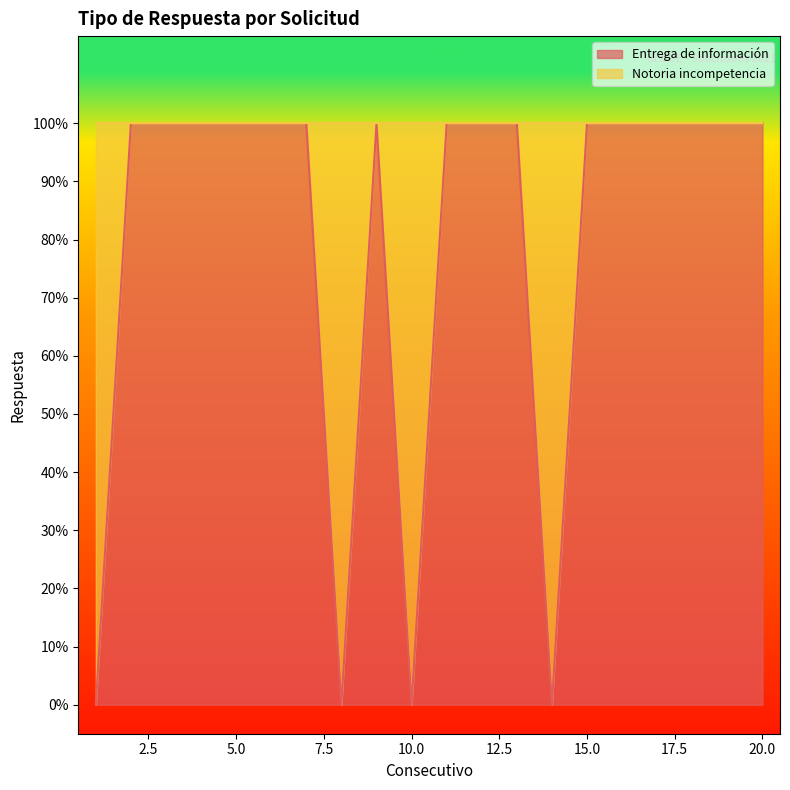

Does the chart have visible grid lines?

No